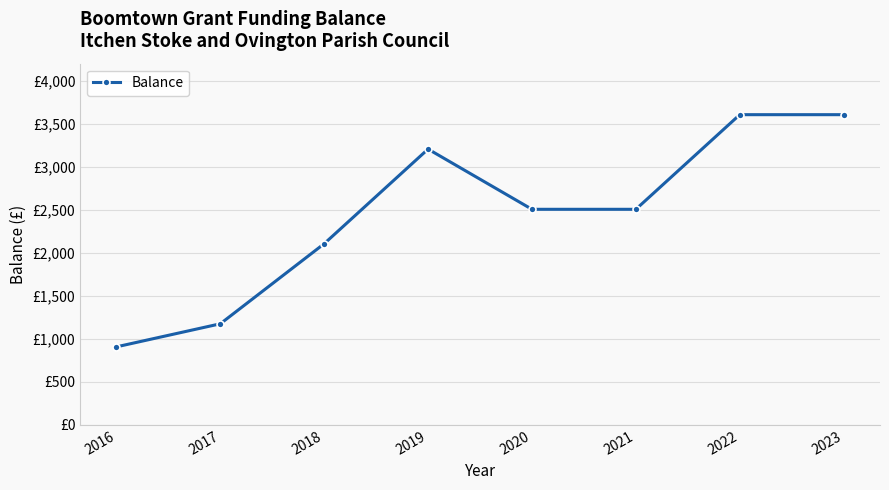

How many points are higher than both their immediate neighbors (excluding endpoints)?

1